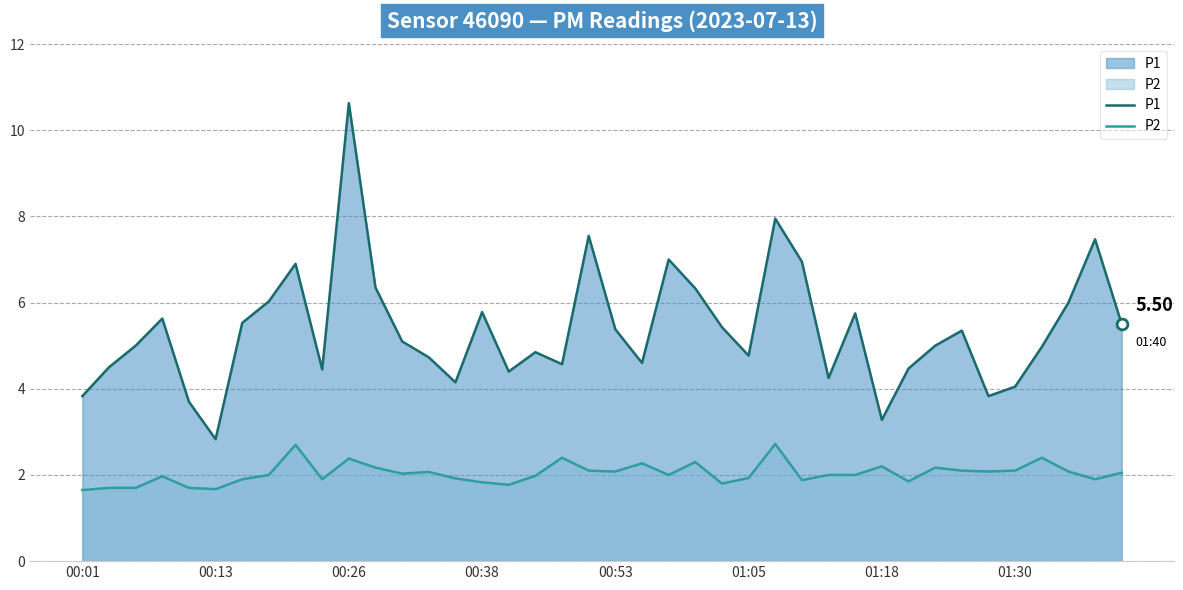

Which series has the widest spread of Y values?

P1